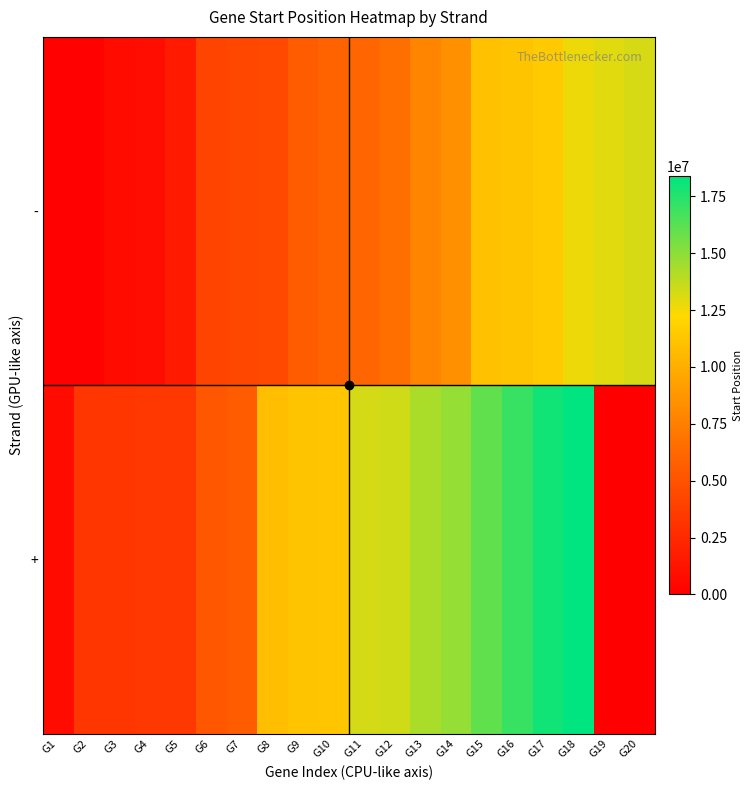

Count the number of categories in the chart.

20